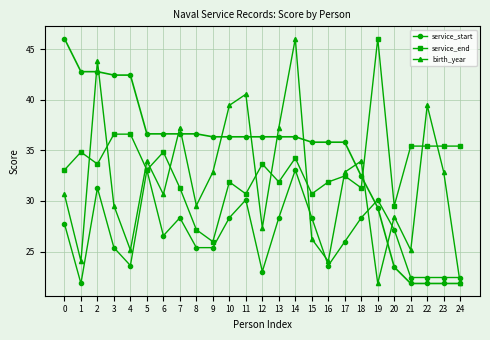

How many series are shown in this chart?

3